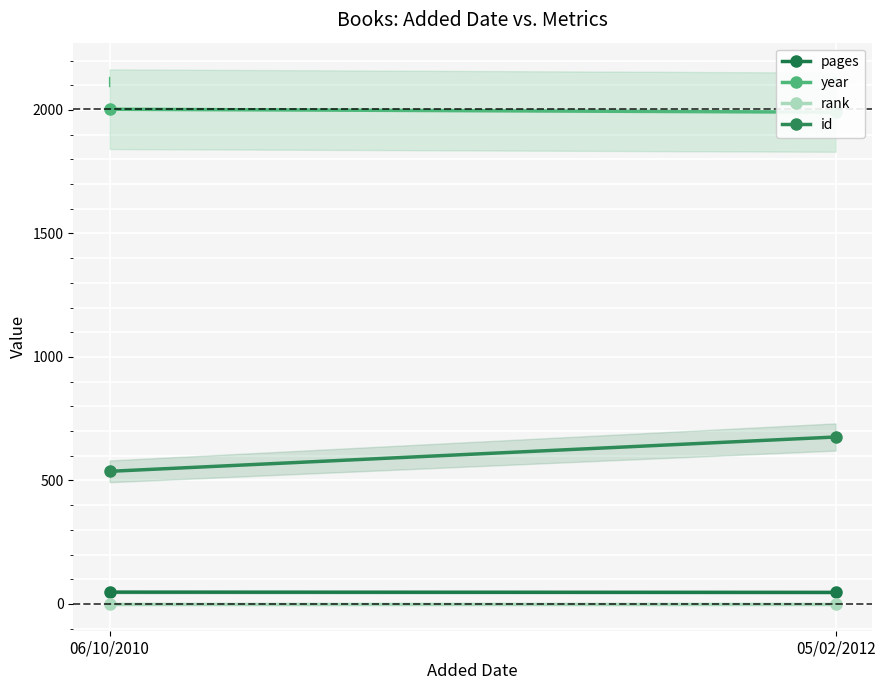

What is the difference between the pages values at 05/02/2012 and 06/10/2010?

1